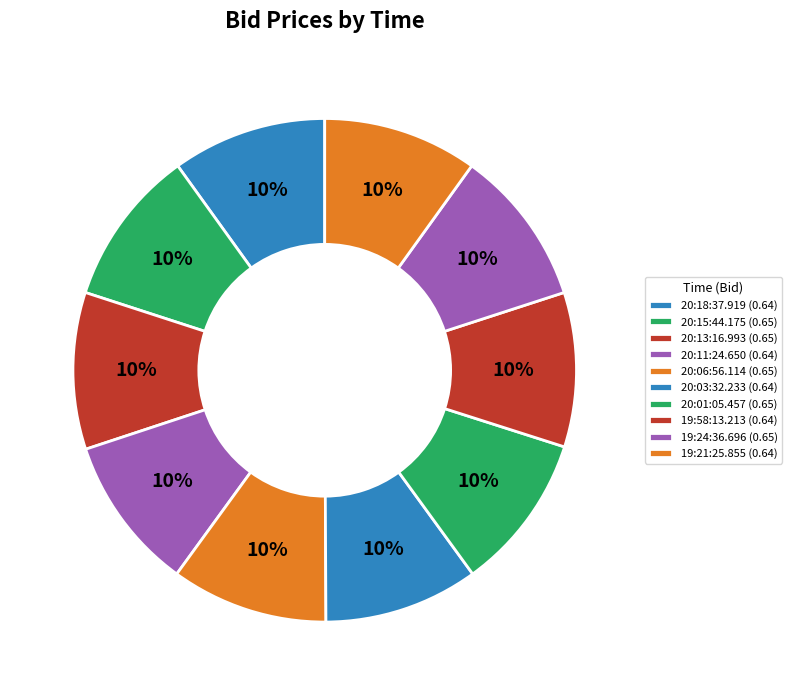

To the nearest percent, what is the average slice percentage?

10%